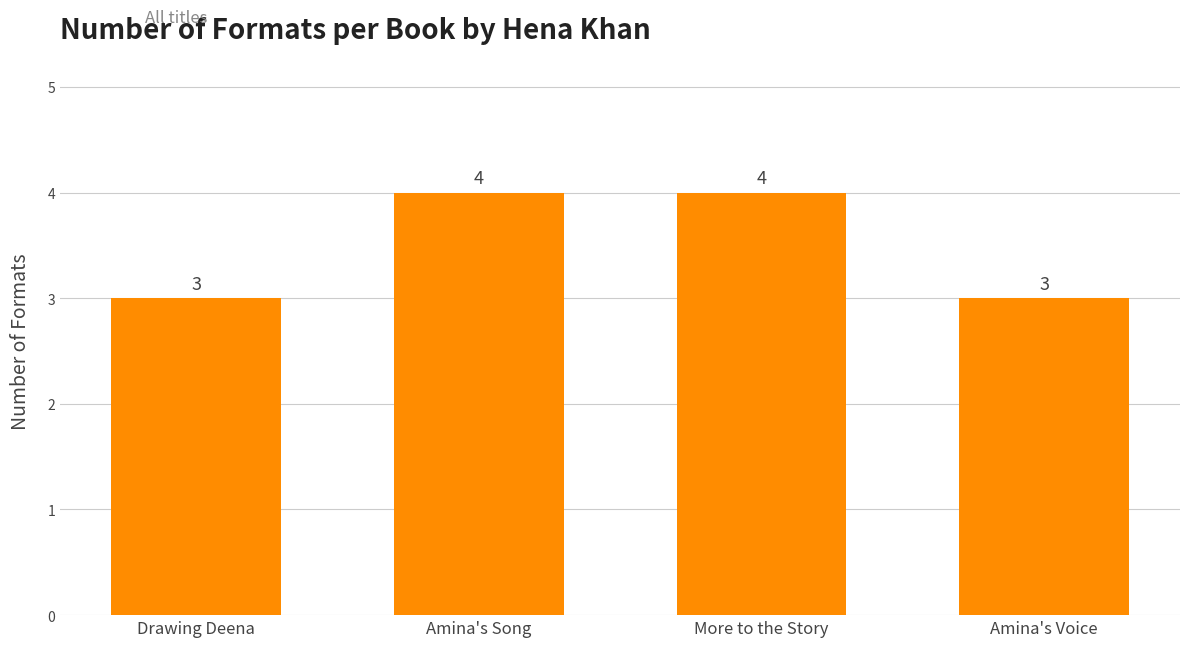

What is the value of the 1st bar from the left?

3